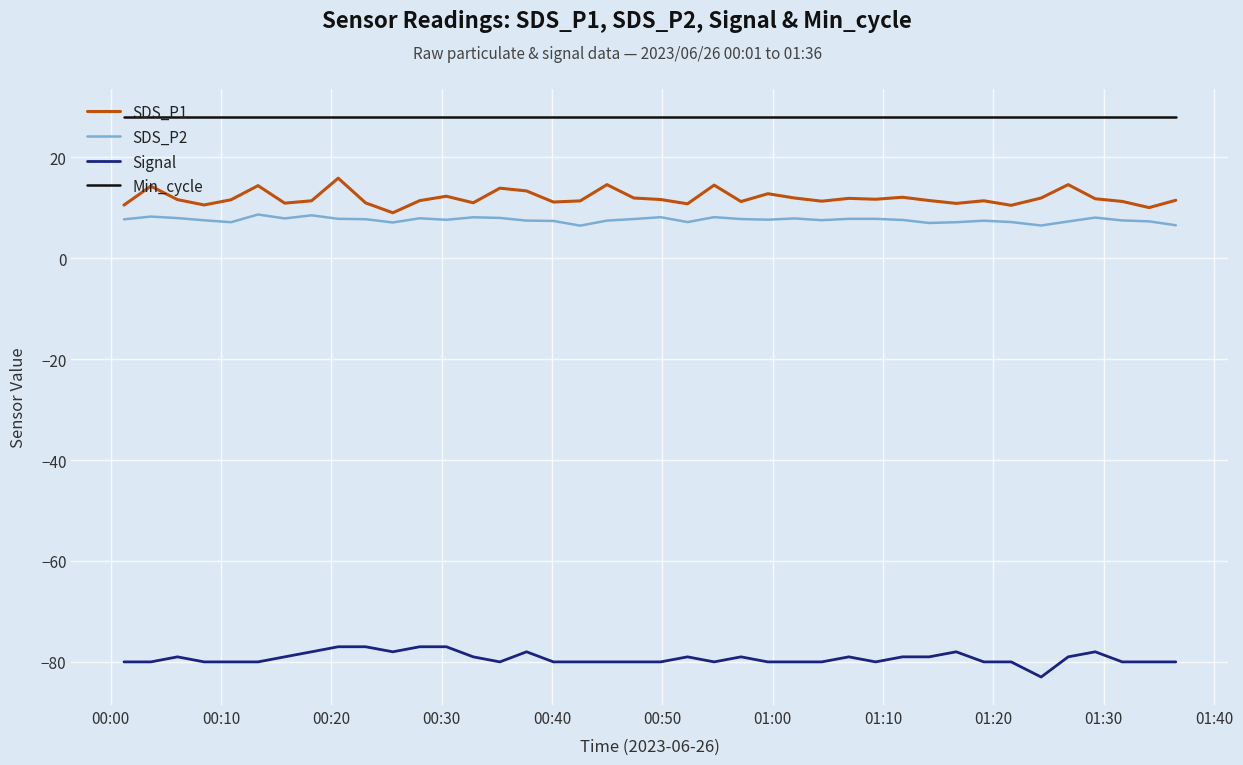

Rank the series by their maximum value, from highest to lowest.

Min_cycle, SDS_P1, SDS_P2, Signal